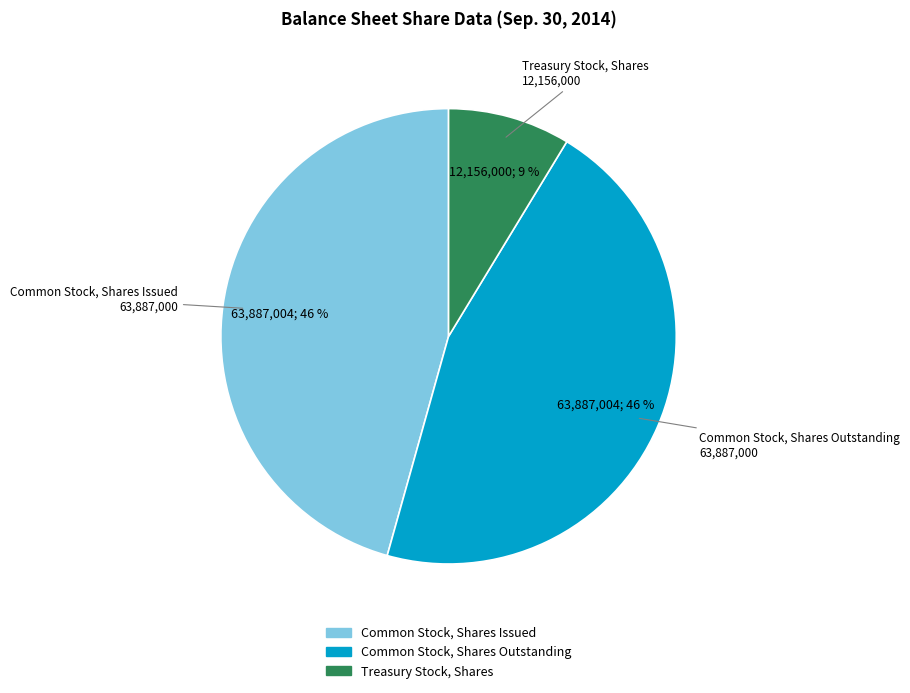

To the nearest percent, what is the average slice percentage?

33%